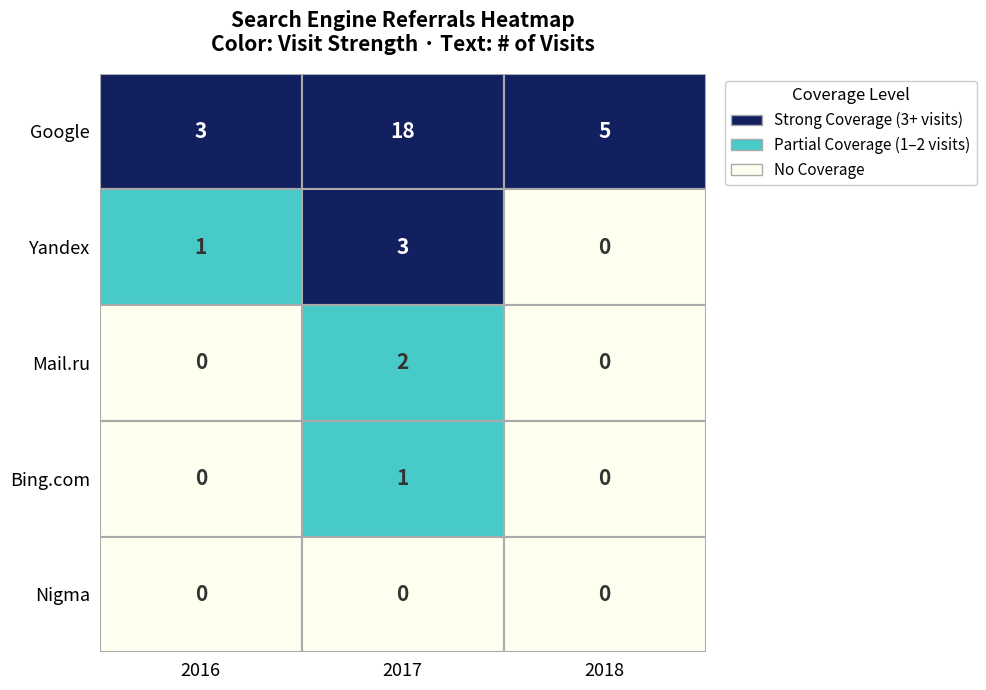

Which category has the lowest value in the 2018 series?

Yandex